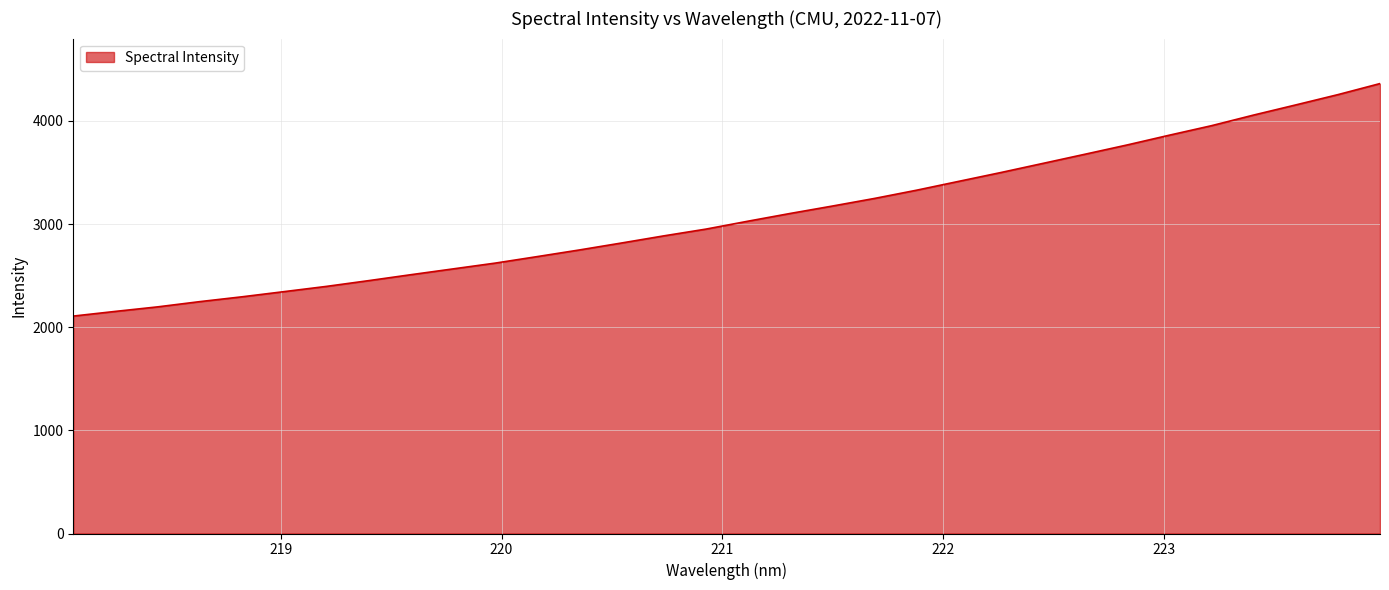

What is the maximum value shown in the chart?

4361.7